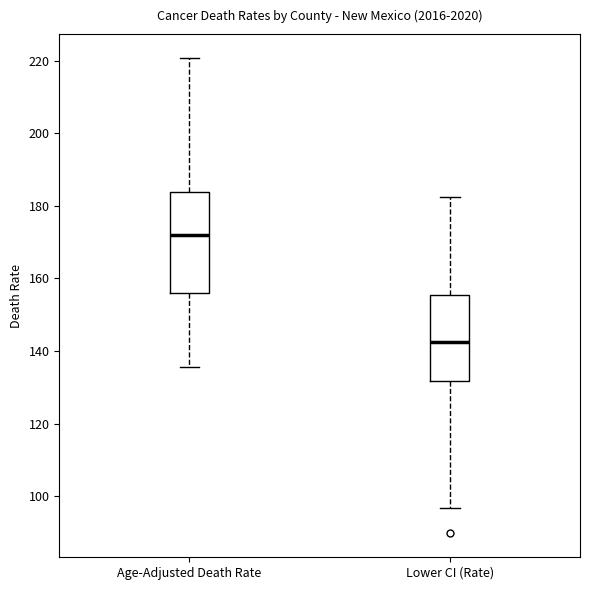

Which box is the tallest, from its lower edge to its upper edge?

Age-Adjusted Death Rate